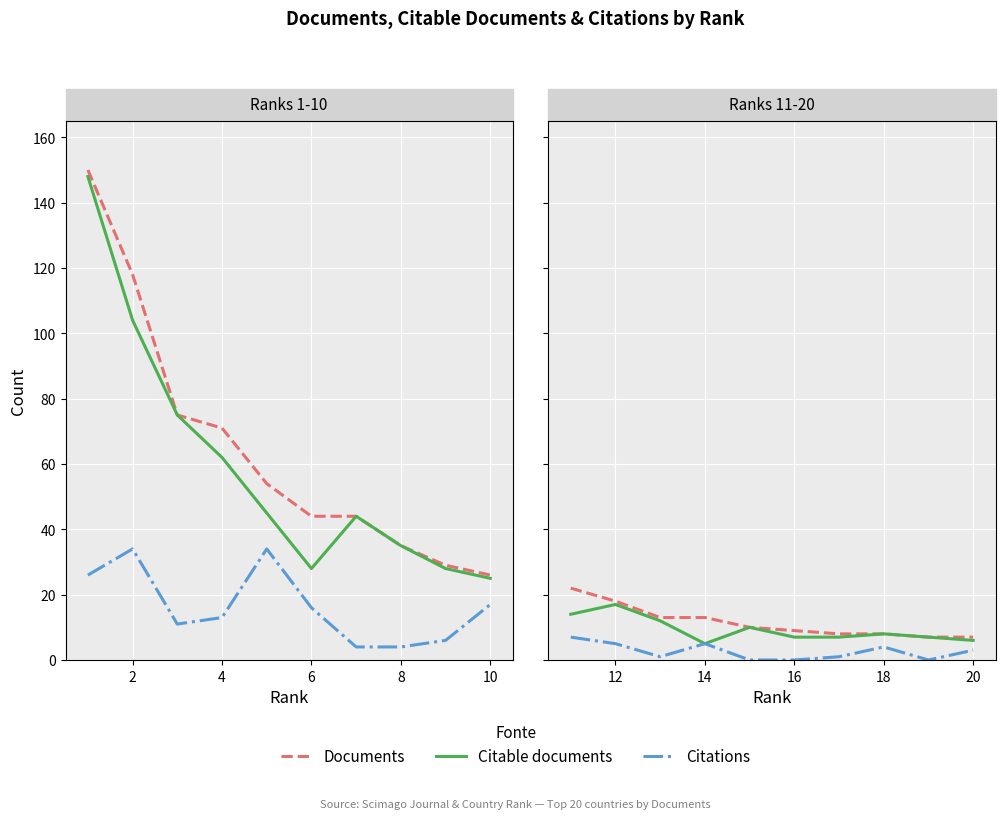

True or false: Documents and Citations cross at least once.

False